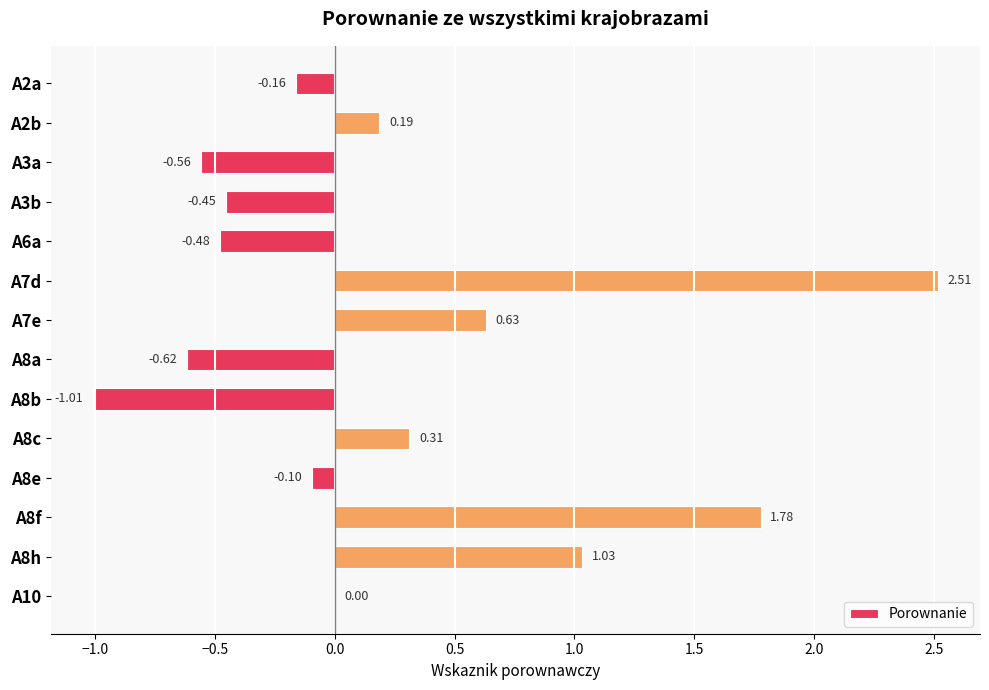

What is the sum of the values at A8e and A8f?

1.7